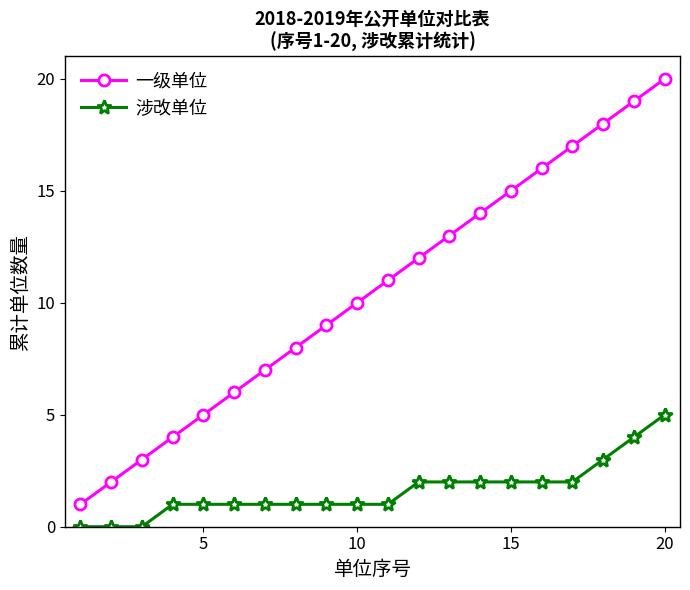

True or false: 涉改单位 and 一级单位 intersect in this chart.

False